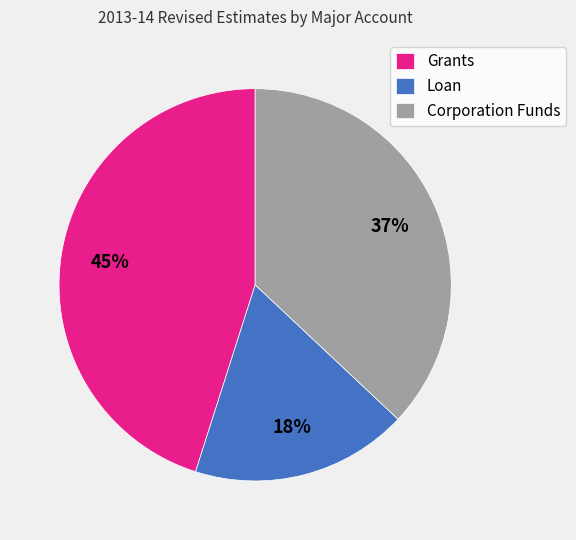

The Grants slice represents 58% of the pie. True or false?

False